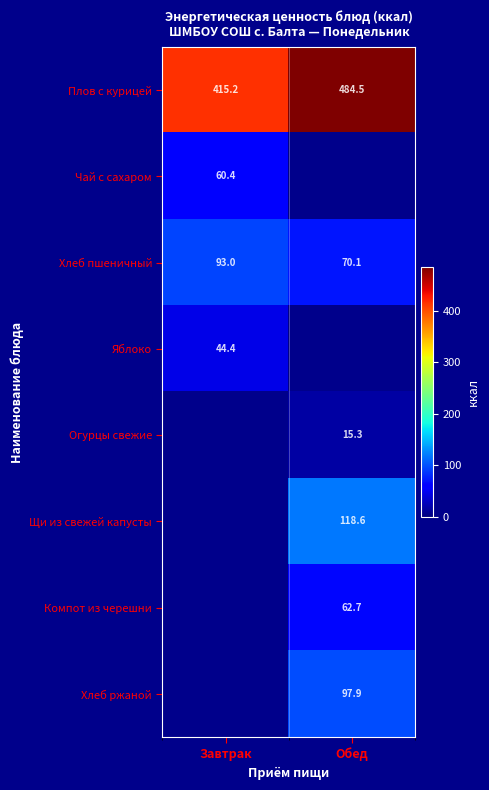

The value of Яблоко at Завтрак is 18.4. True or false?

False